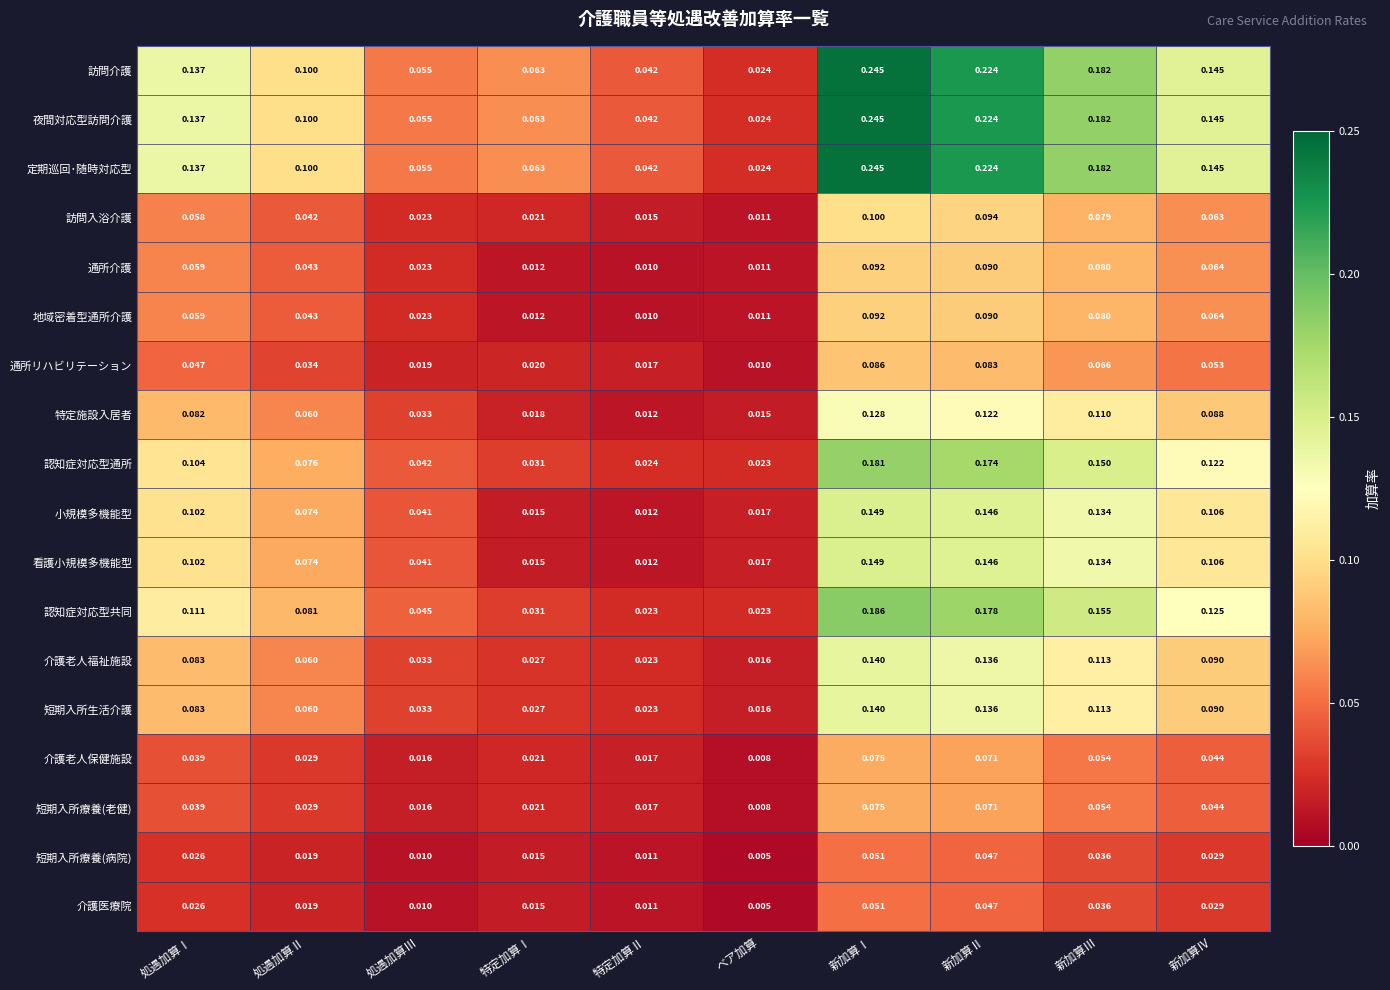

Rank the categories by 夜間対応型訪問介護 value from highest to lowest.

新加算Ⅰ, 新加算Ⅱ, 新加算Ⅲ, 新加算Ⅳ, 処遇加算Ⅰ, 処遇加算Ⅱ, 特定加算Ⅰ, 処遇加算Ⅲ, 特定加算Ⅱ, ベア加算